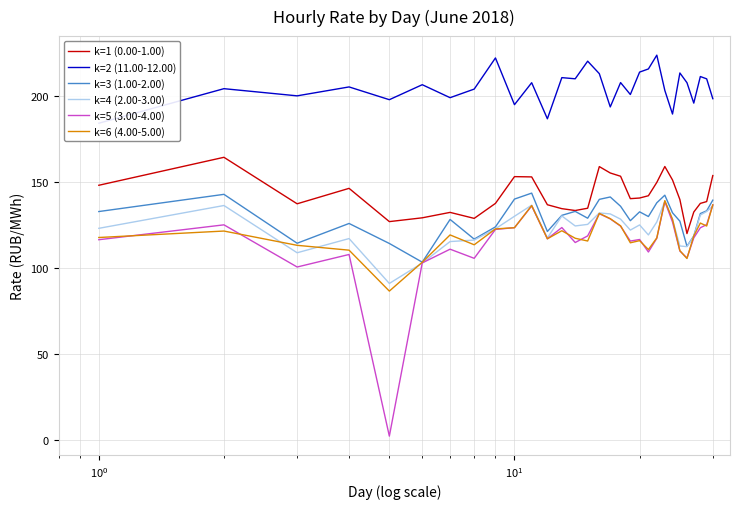

Reading right to left, transcribe all the data shown in this chart.

k=1 (0.00-1.00): 153.8	138.6	137.6	132.5	120.0	139.8	151.2	159.0	149.8	142.0	140.7	140.3	153.3	155.2	159.0	134.7	133.4	134.5	136.8	153.0	153.1	137.6	128.8	132.3	129.2	127.0	146.3	137.3	164.4	148.1
k=2 (11.00-12.00): 198.5	210.0	211.4	195.9	207.8	213.5	189.6	203.3	223.8	215.8	214.0	200.9	207.9	193.7	213.1	220.3	210.1	210.8	186.8	207.8	195.0	222.2	204.1	199.1	206.6	197.9	205.3	200.2	204.3	184.2
k=3 (1.00-2.00): 139.4	133.2	131.6	118.6	112.6	127.2	132.1	142.3	137.9	129.9	132.6	127.5	135.9	141.3	139.9	128.9	132.9	130.6	121.2	143.5	140.1	123.9	116.8	128.2	103.3	114.2	125.9	114.4	142.8	132.8
k=4 (2.00-3.00): 136.0	132.8	130.8	118.2	112.4	112.8	128.2	138.8	126.7	119.2	125.0	122.0	128.4	131.4	132.0	125.3	124.4	130.2	117.5	136.5	130.1	122.8	116.2	115.3	102.8	91.0	117.1	108.8	136.3	123.0
k=5 (3.00-4.00): 136.7	125.2	123.4	117.5	105.8	109.8	126.7	138.7	117.3	109.3	116.5	115.6	124.3	128.6	131.5	118.6	114.8	123.5	116.9	136.1	123.4	122.4	105.6	110.9	102.9	2.1	107.8	100.5	125.1	116.4
k=6 (4.00-5.00): 136.7	124.4	126.1	118.6	105.5	110.0	128.3	139.1	117.5	110.7	115.9	114.6	124.5	128.7	131.7	115.7	117.3	121.6	117.0	136.3	123.4	122.7	113.5	119.2	103.3	86.5	110.3	113.2	121.5	117.7